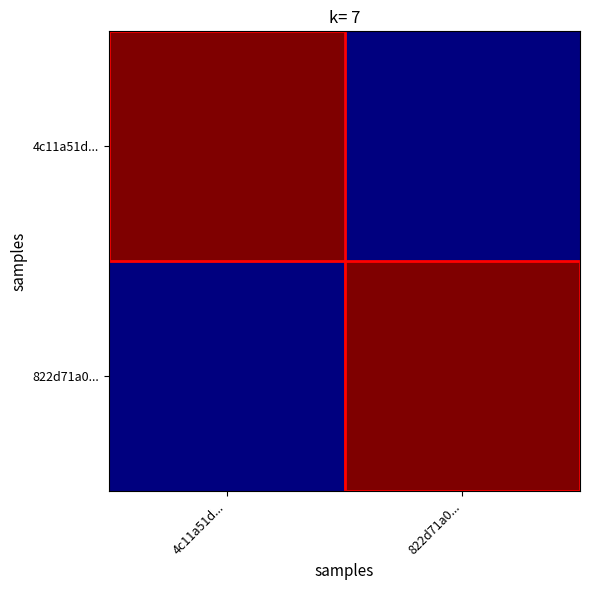

Reading right to left, list all the values displayed in this chart.

4c11a51d...: 822d71a0...=1571937984	4c11a51d...=1572022610
822d71a0...: 822d71a0...=1572022610	4c11a51d...=1571937984